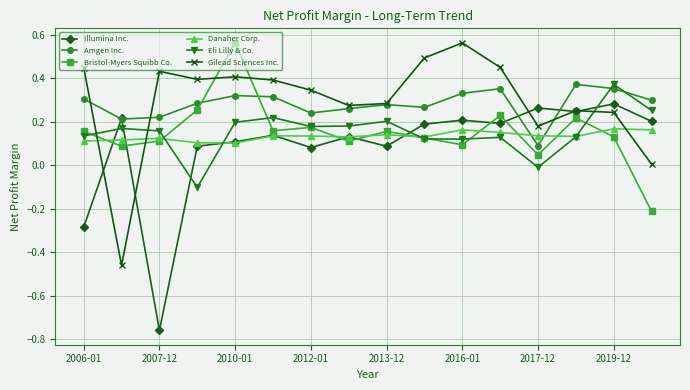

Which series ends up on top after the final intersection of Bristol-Myers Squibb Co. and Gilead Sciences Inc.?

Gilead Sciences Inc.